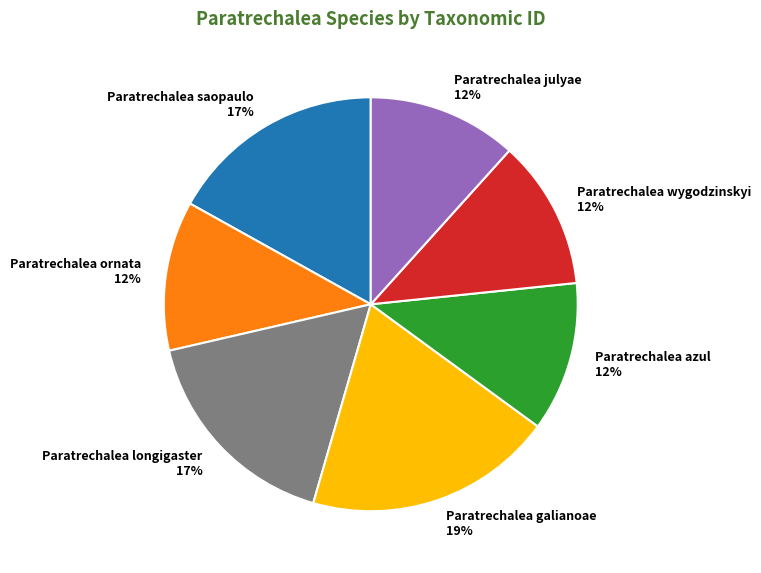

Which category has the biggest portion of the pie?

Paratrechalea galianoae